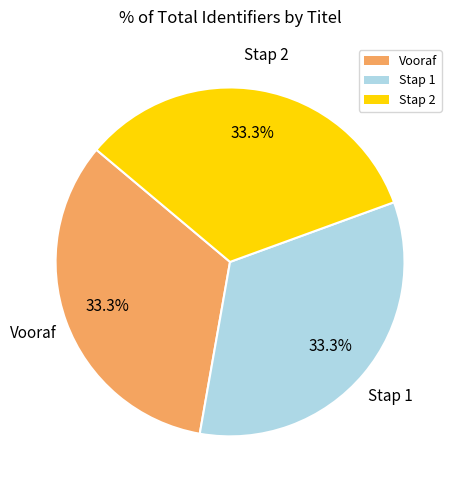

True or false: Vooraf accounts for 33% of the total.

True